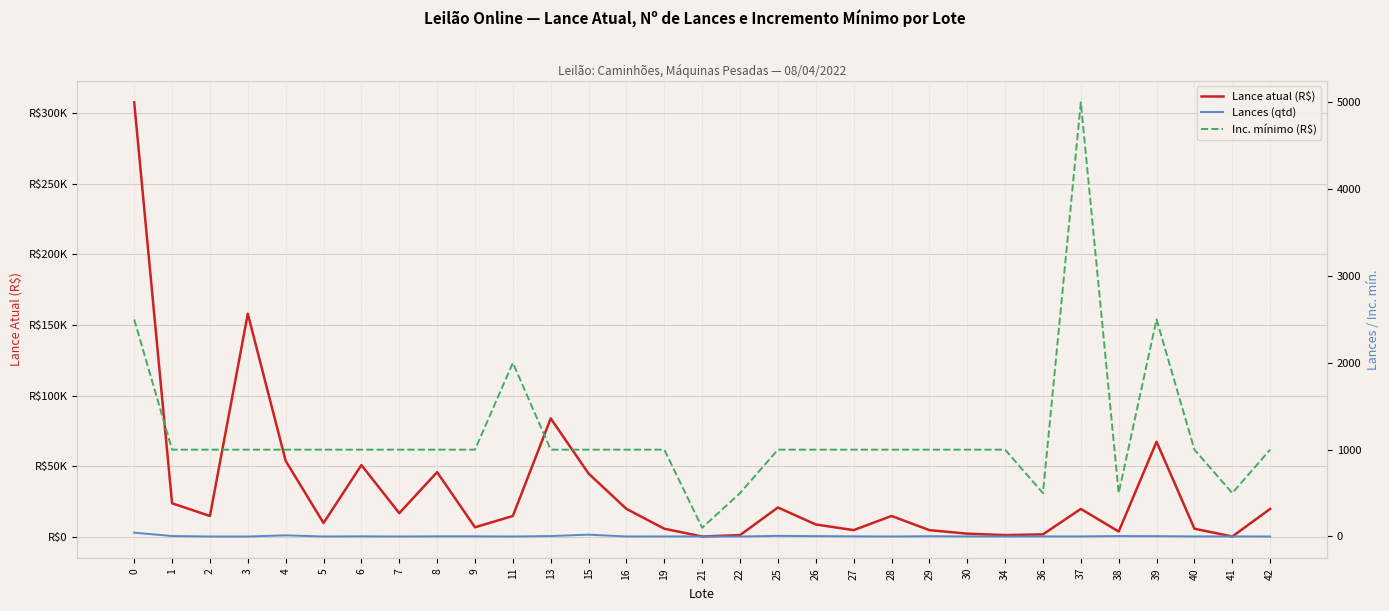

Where is Lances (qtd) nearest to the value 22?

15